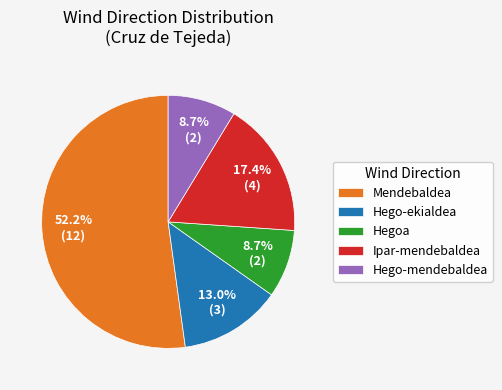

How many segments does this pie chart have?

5